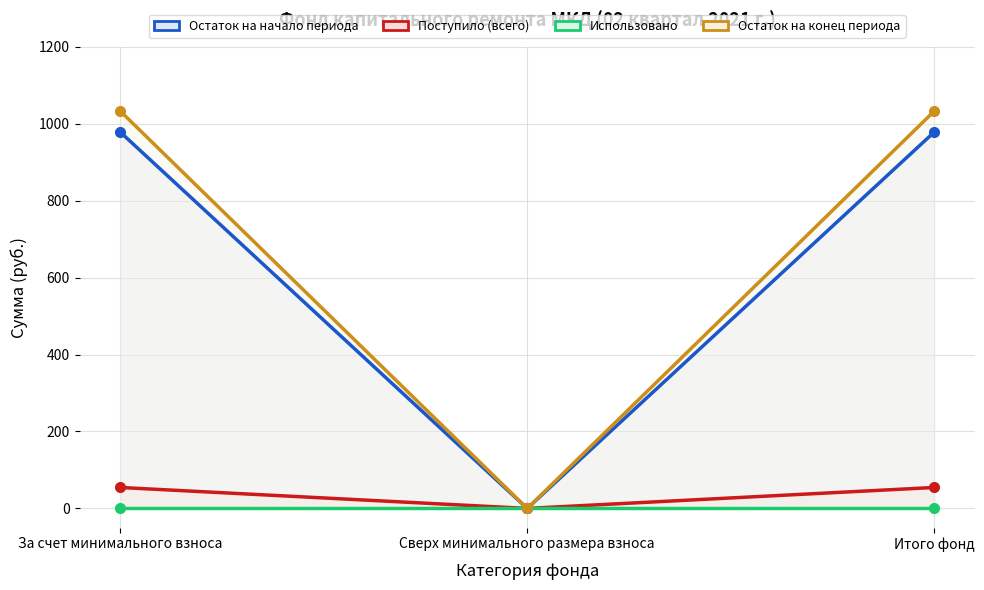

The value of Остаток на конец периода at За счет минимального взноса is 480.3. True or false?

False